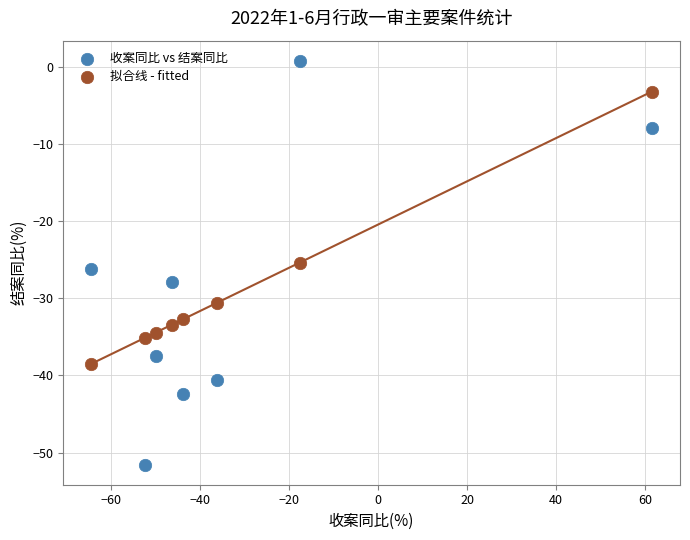

Which series has the largest Y range (max minus min)?

收案同比 vs 结案同比